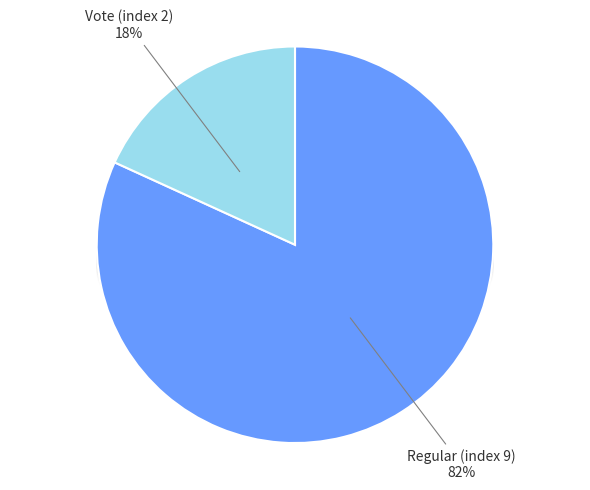

To the nearest percent, what is the difference between the Regular (index 9) and Vote (index 2) slice percentages?

64%